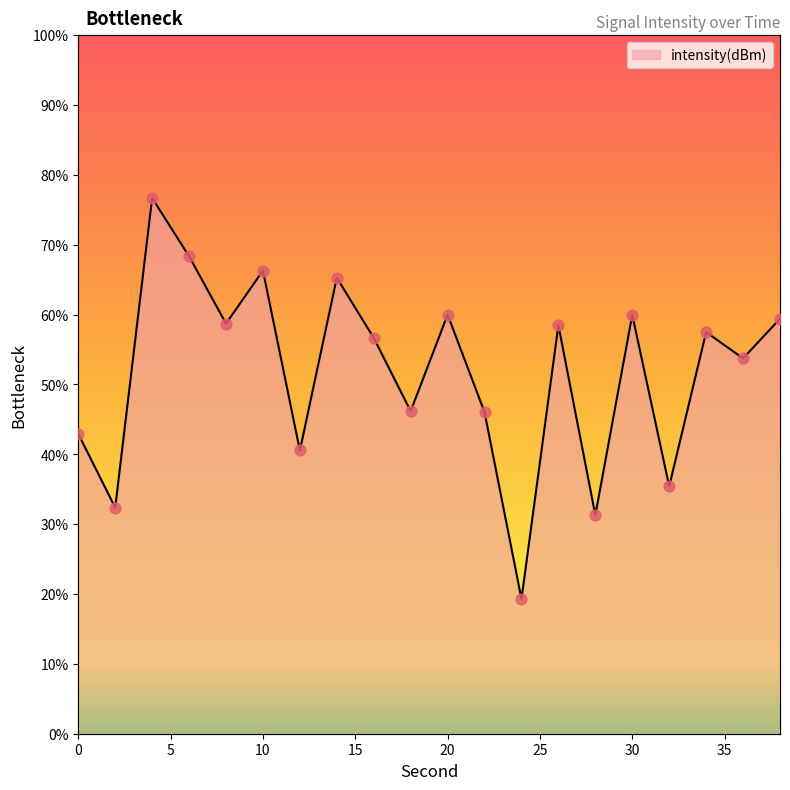

Between 32 and 26, which is larger?

26